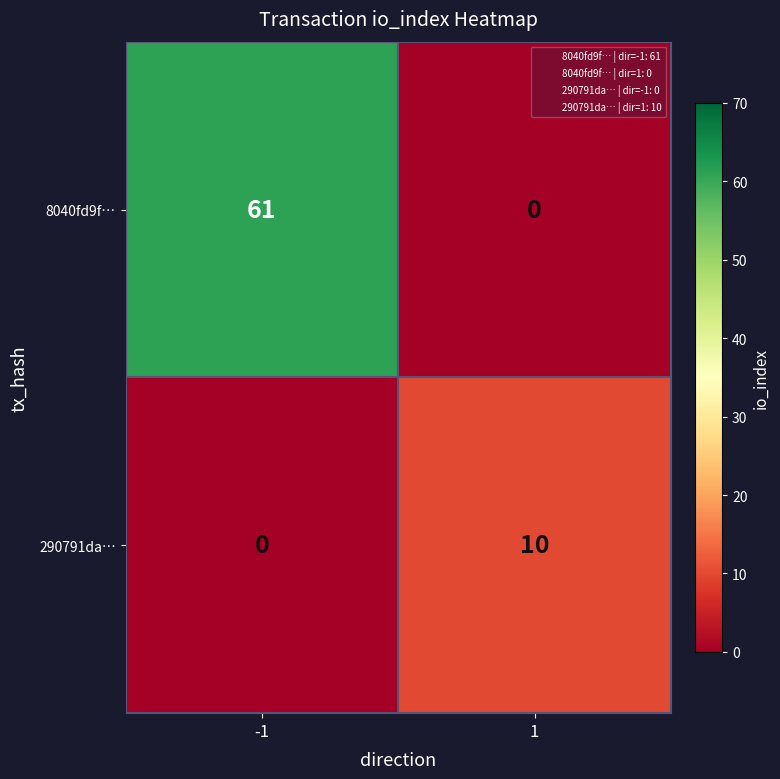

True or false: 8040fd9f… has a value of 24 at -1.

False